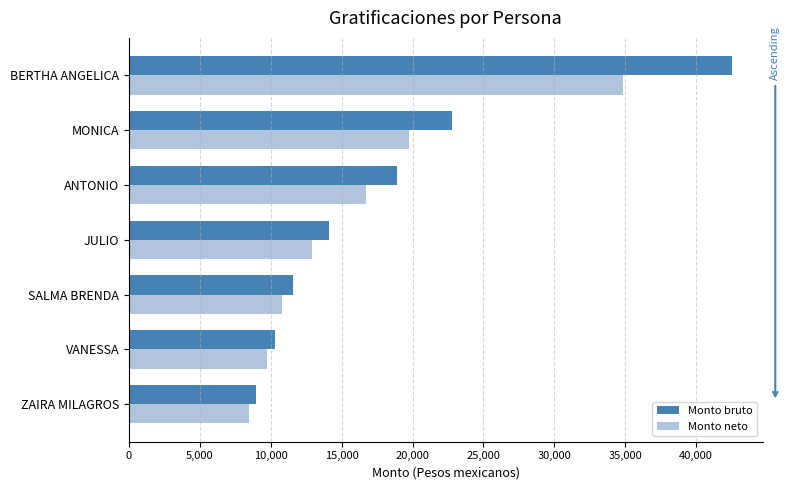

What is the total value across all series at ZAIRA MILAGROS?

17445.9